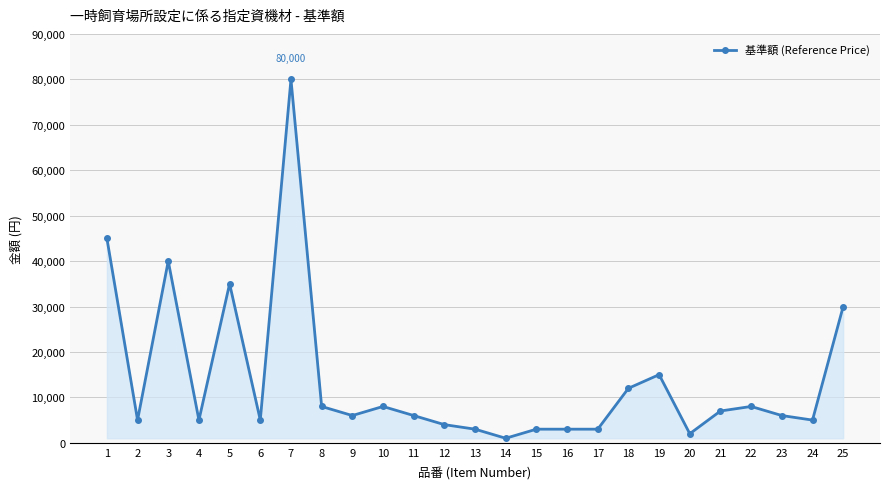

The value at 18 is 12000. True or false?

True